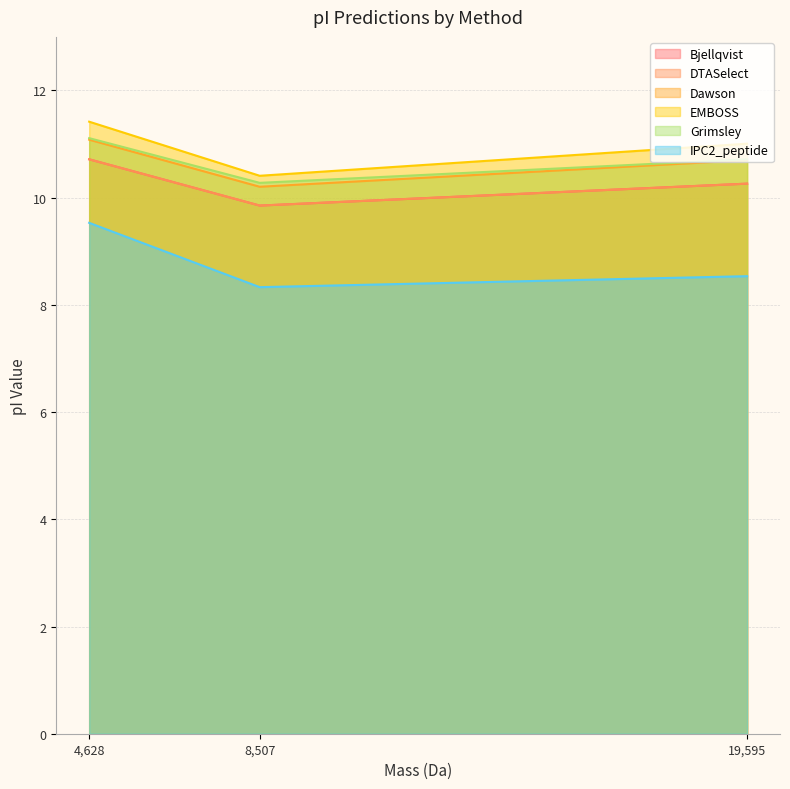

Between 19595.14734000002 and 8507.993039999998, which is larger?

19595.14734000002